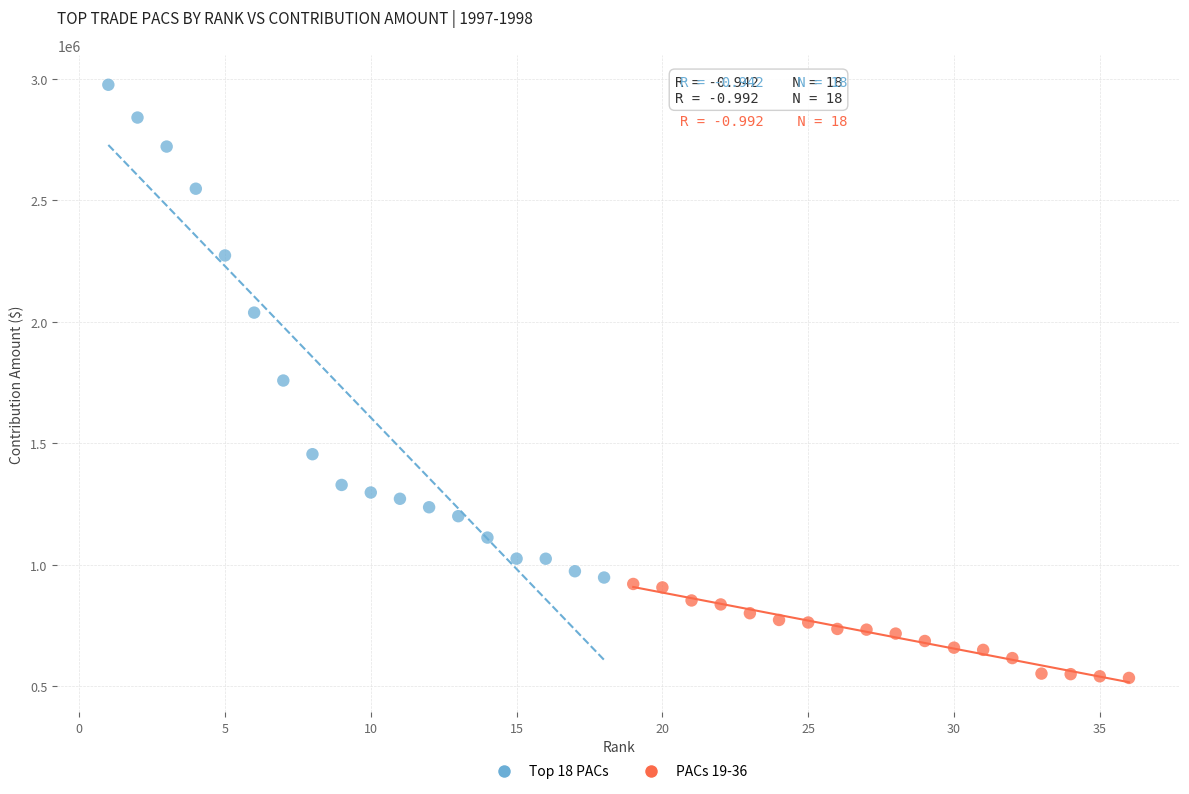

Which series has the largest Y range (max minus min)?

Top 18 PACs